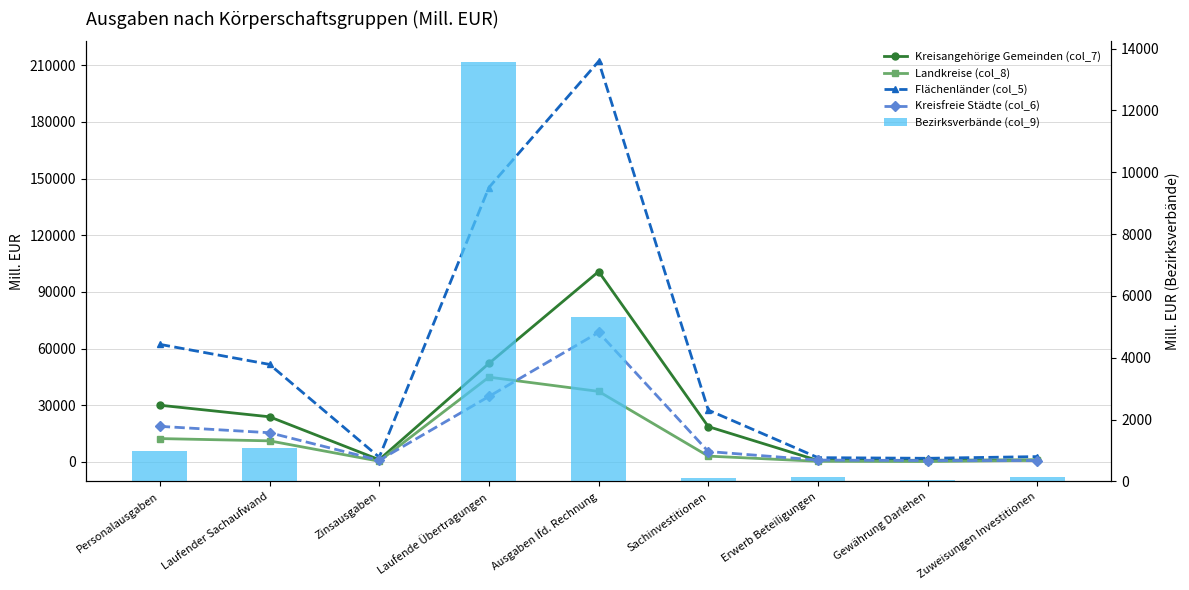

What is the spread (max minus min) of values at Ausgaben lfd. Rechnung?

206695.1